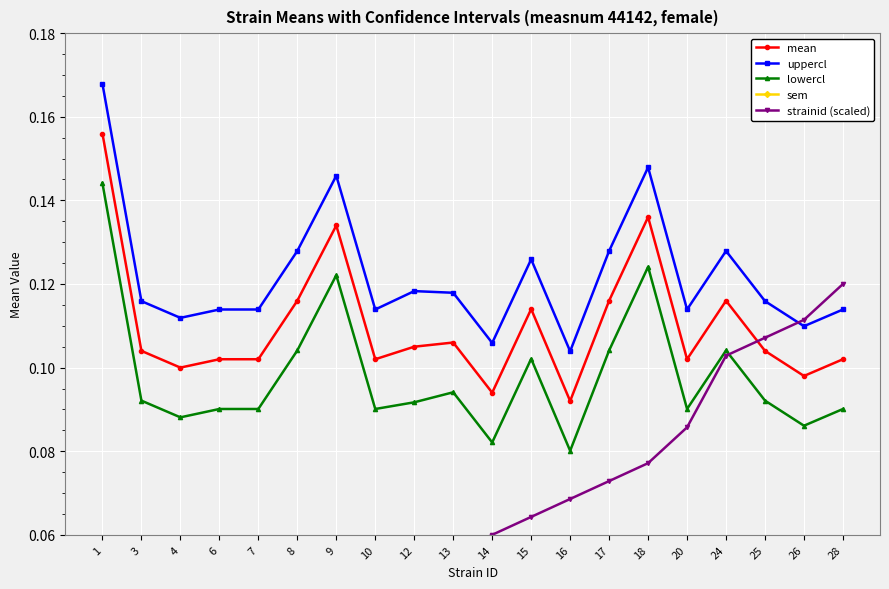

At which label is strainid (scaled) closest to 0?

1